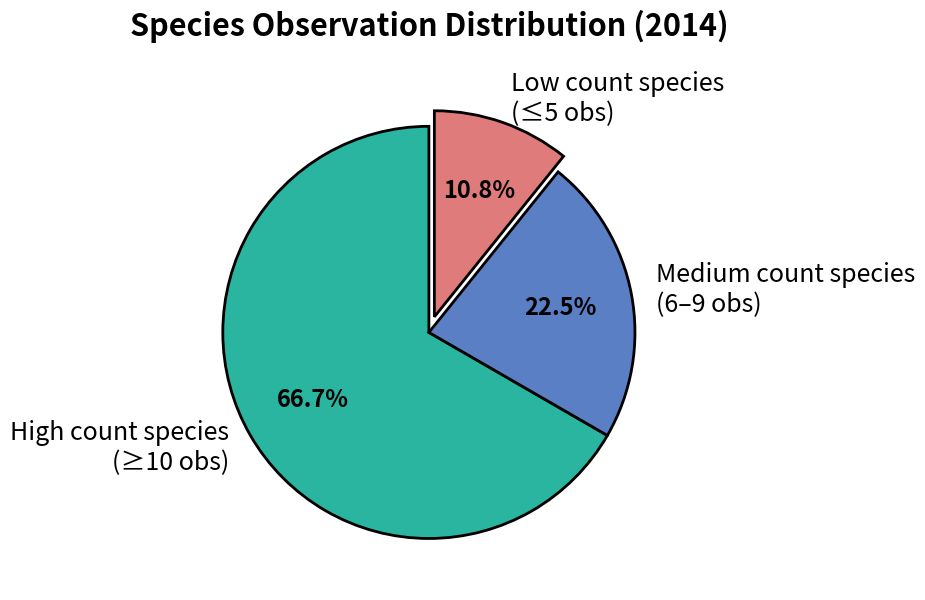

What is the smallest slice in the pie chart?

Low count species (≤5 obs)